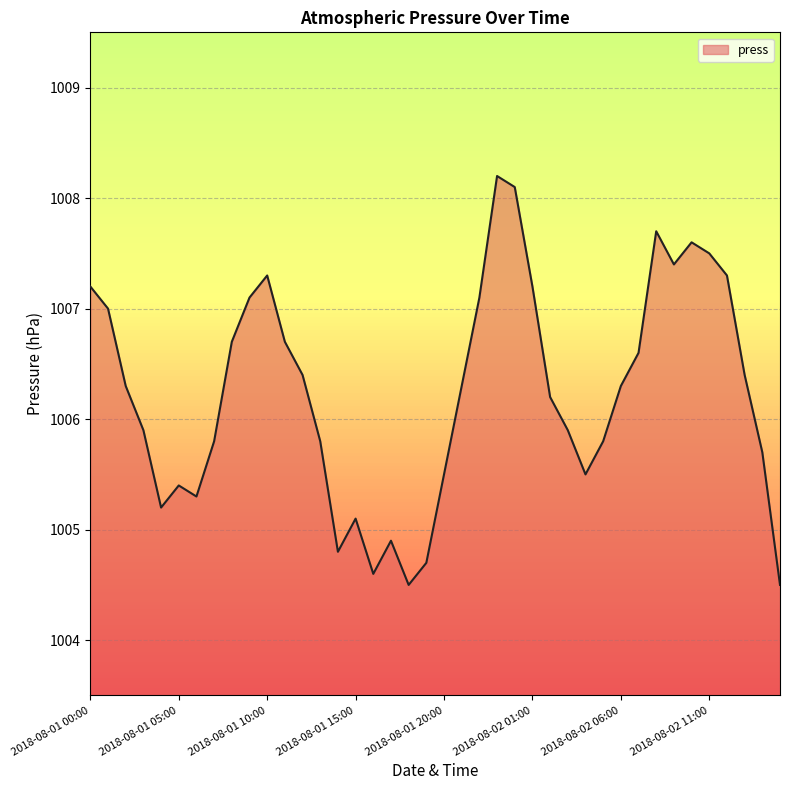

Does the chart display data point markers on the line(s)?

No